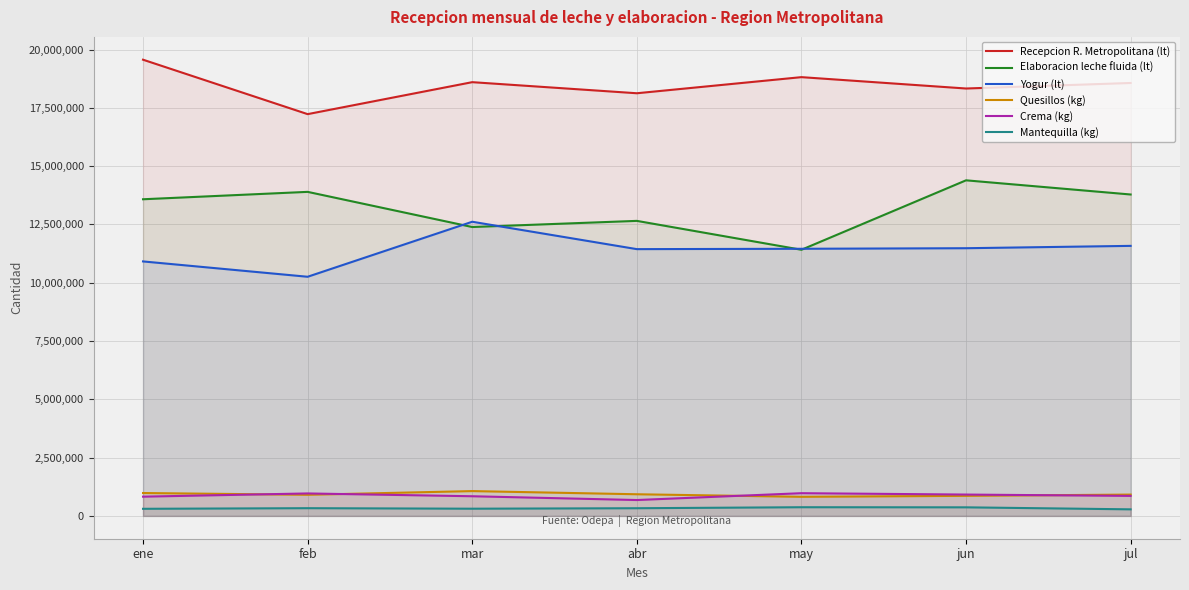

At which category is the sum across all series the highest?

jun